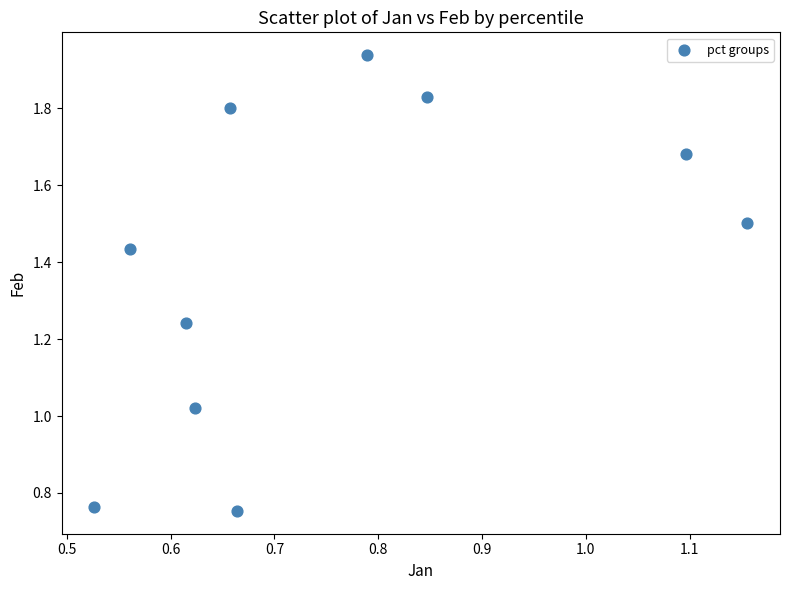

What is the range of X values (max minus min)?

0.6